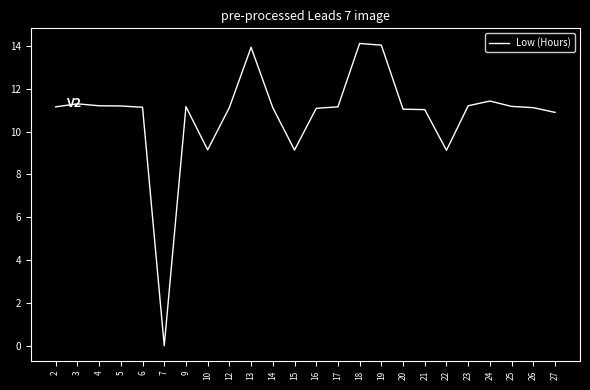

Count the number of categories in the chart.

24